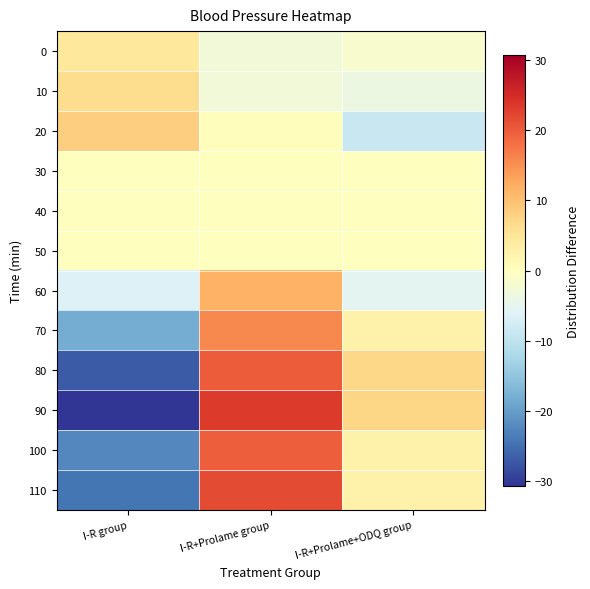

Count the number of categories in the chart.

3